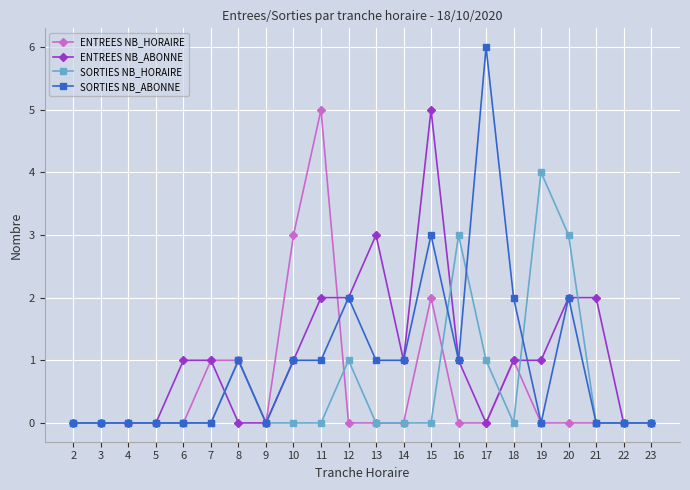

Which series has the largest range (max minus min)?

SORTIES NB_ABONNE